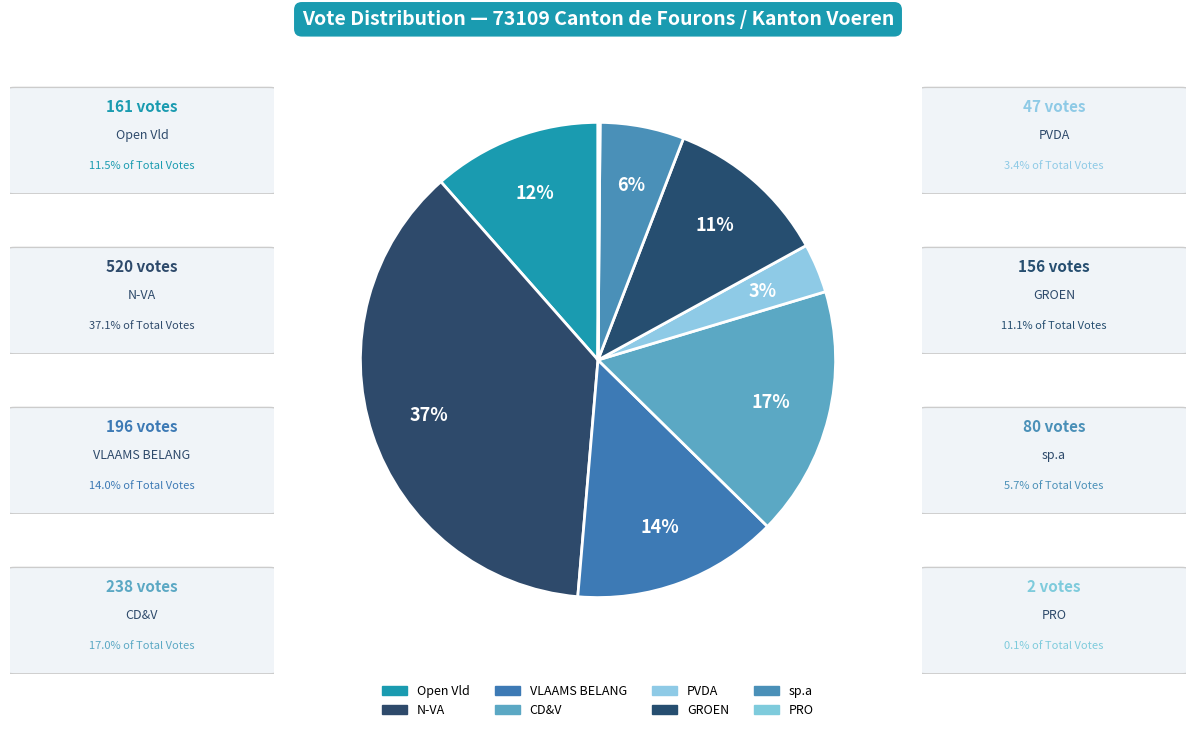

True or false: sp.a accounts for 6% of the total.

True